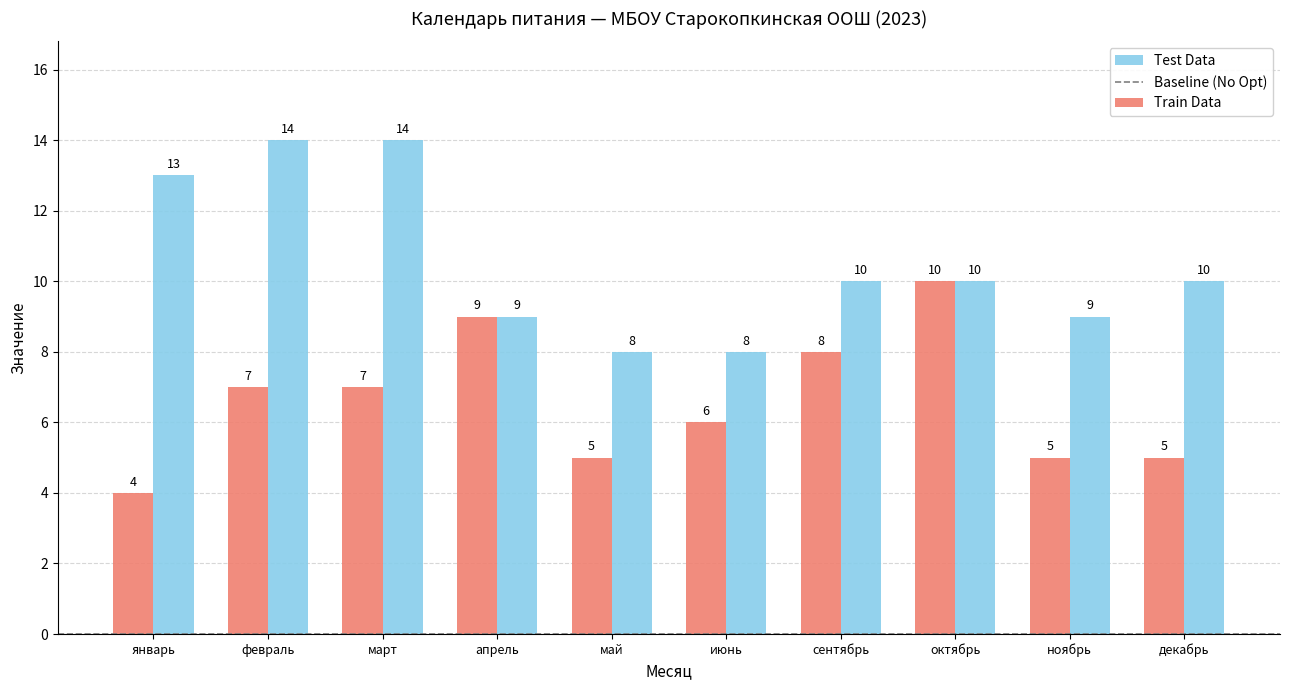

How many categories are shown in the chart?

10